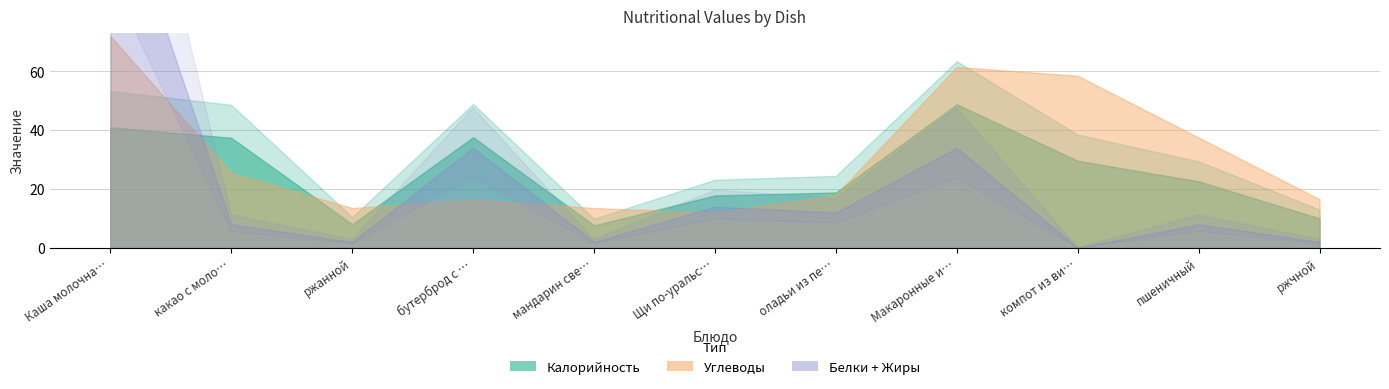

Does the chart have visible grid lines?

Yes